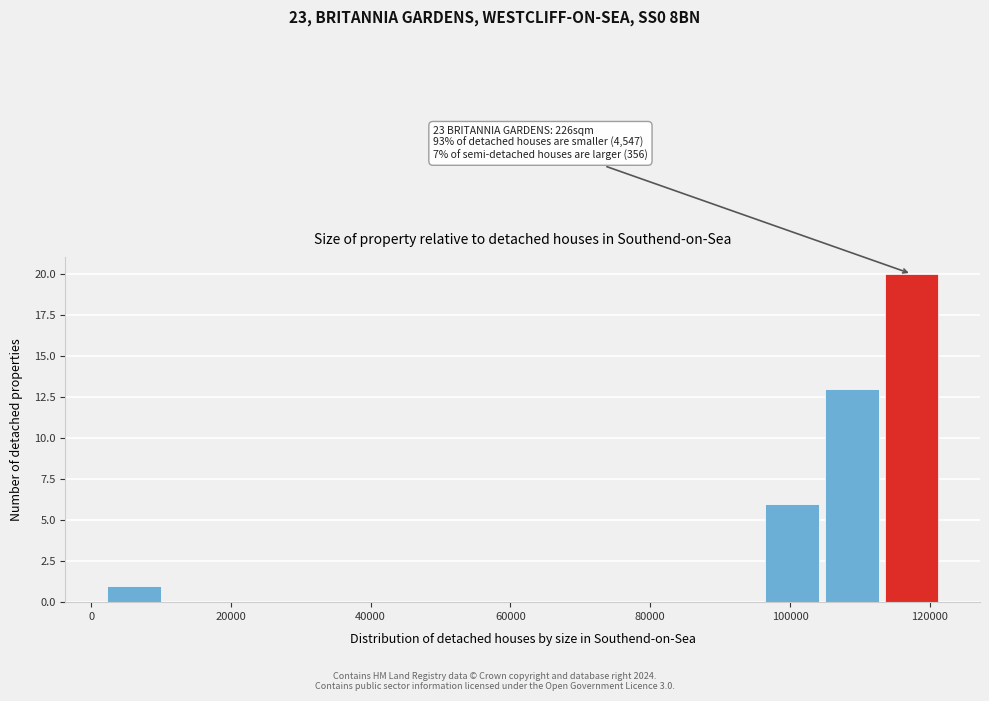

Which range on the x-axis has the tallest bar?

114000 to 122000